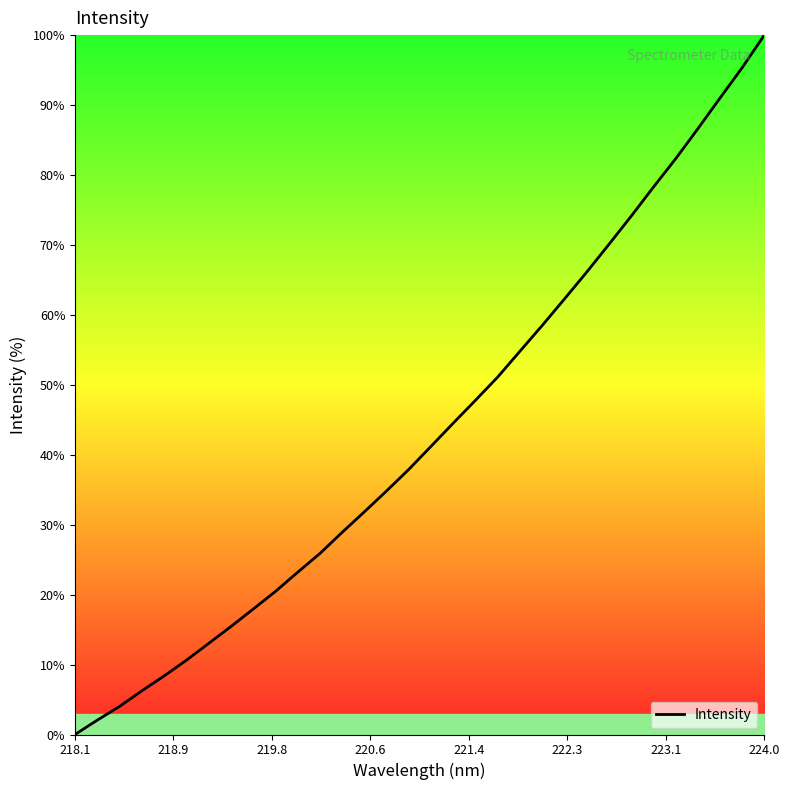

What is the difference between the maximum and minimum values?

100.0